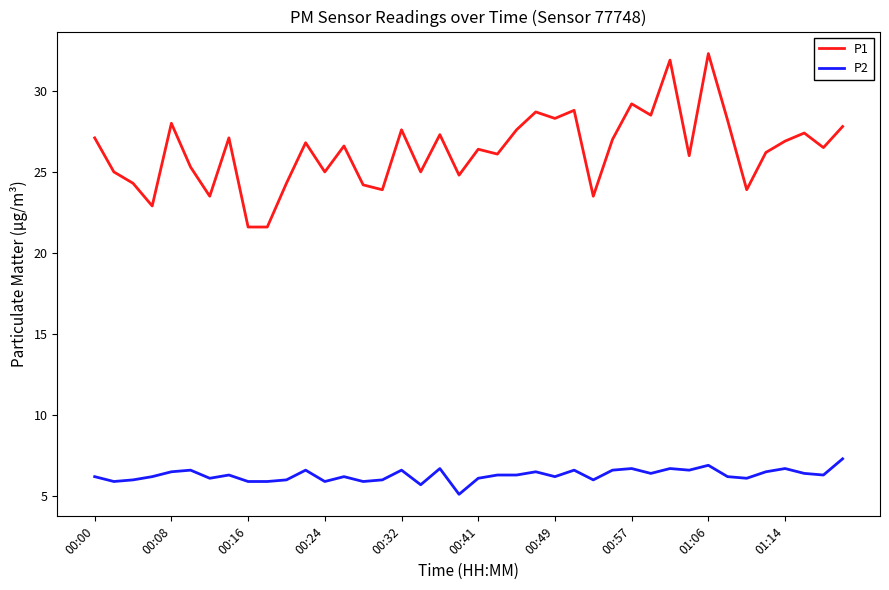

Does the chart have visible grid lines?

No